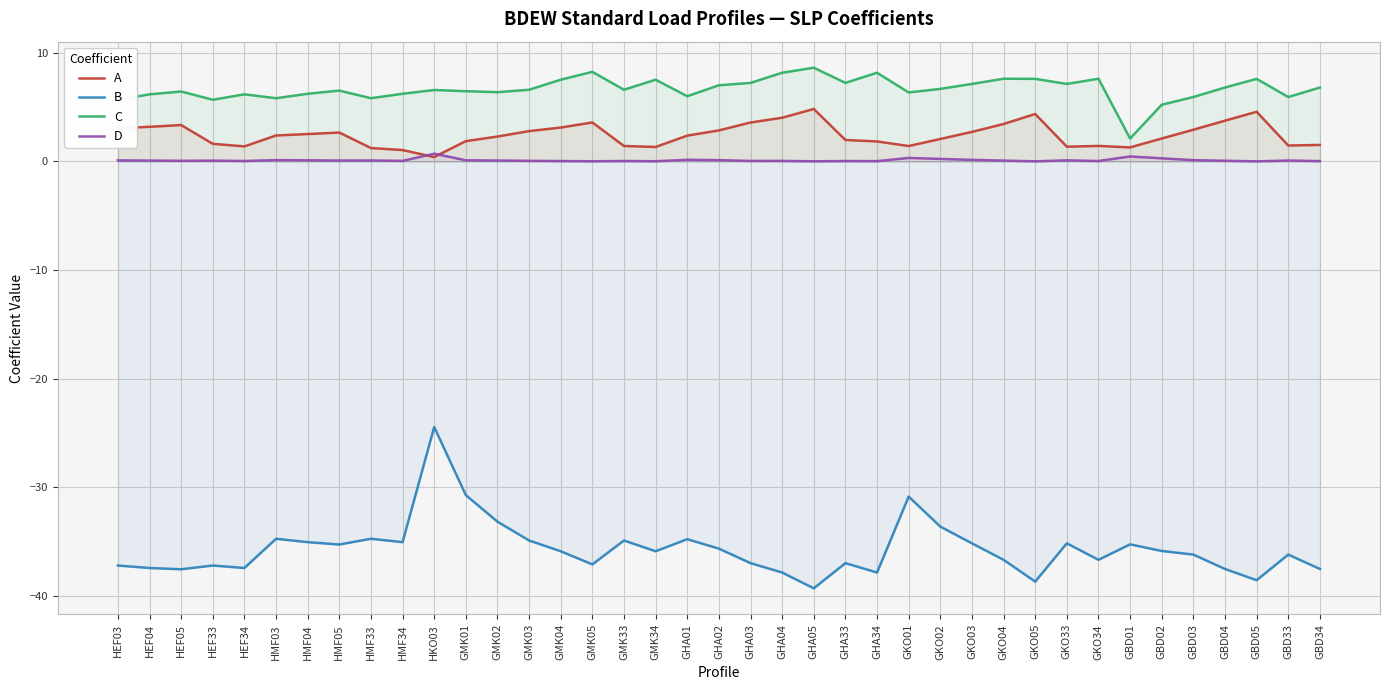

Which series has the largest total across all categories?

C